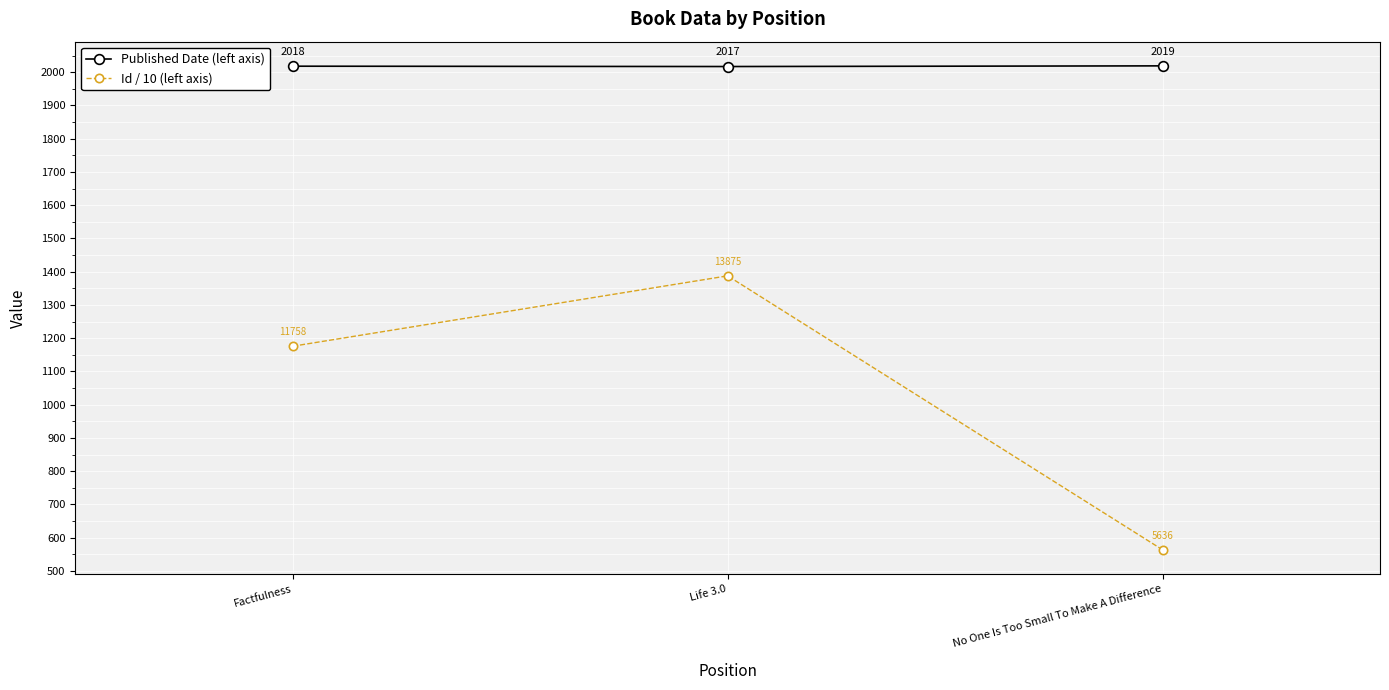

At which label does Published Date (left axis) reach its minimum?

Life 3.0